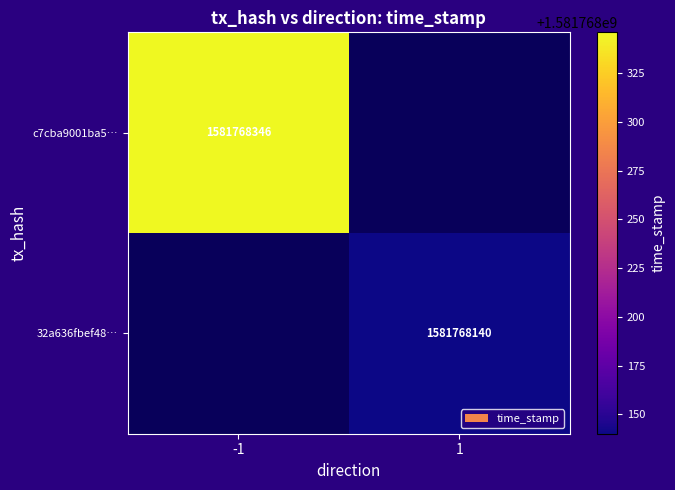

Which series has the largest range (max minus min)?

c7cba9001ba51069bf4a069dec8497210330fc0